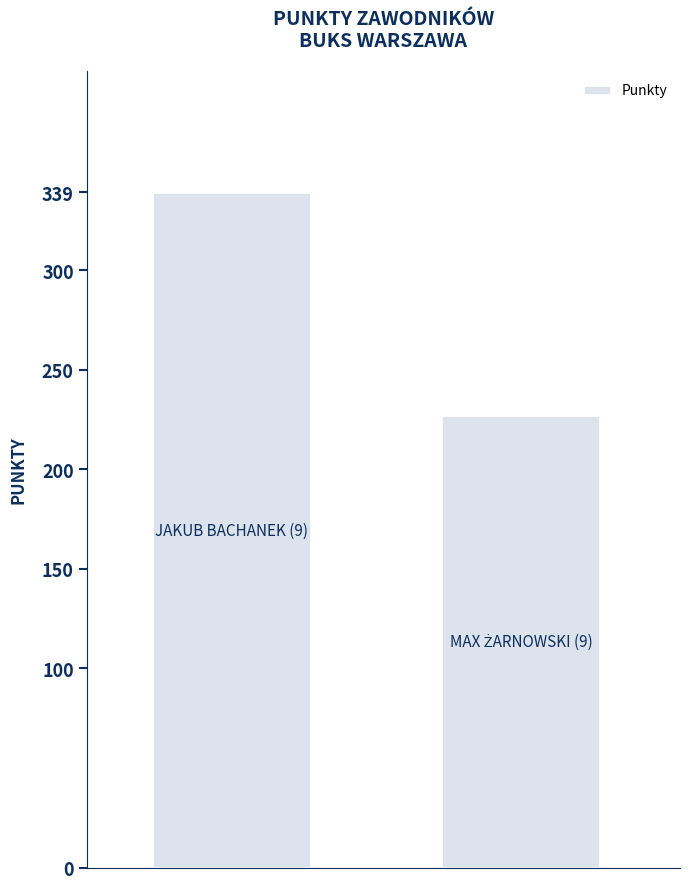

Reading left to right, what are all the values shown in this chart?

339	227